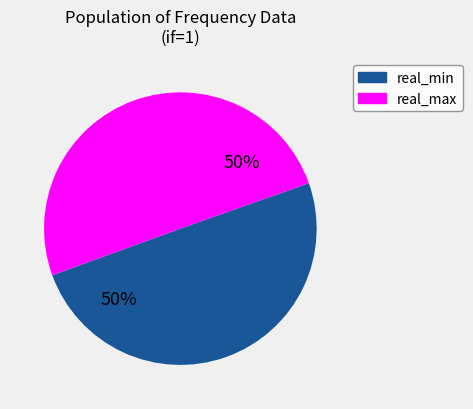

To the nearest percent, what is the average slice percentage?

50%